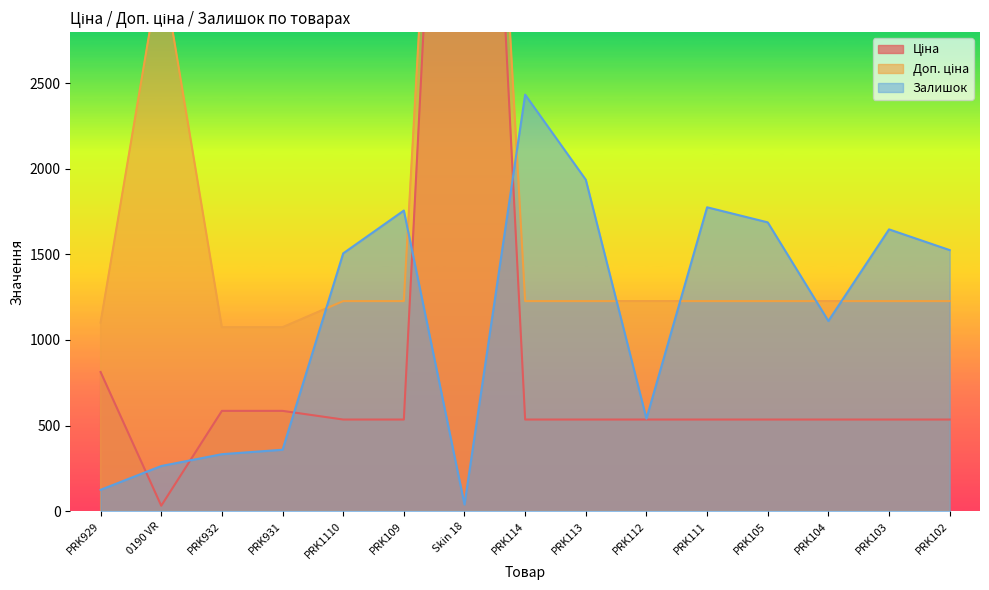

Is the value of Залишок at PRK1110 greater than the value of Доп. ціна at PRK103?

Yes